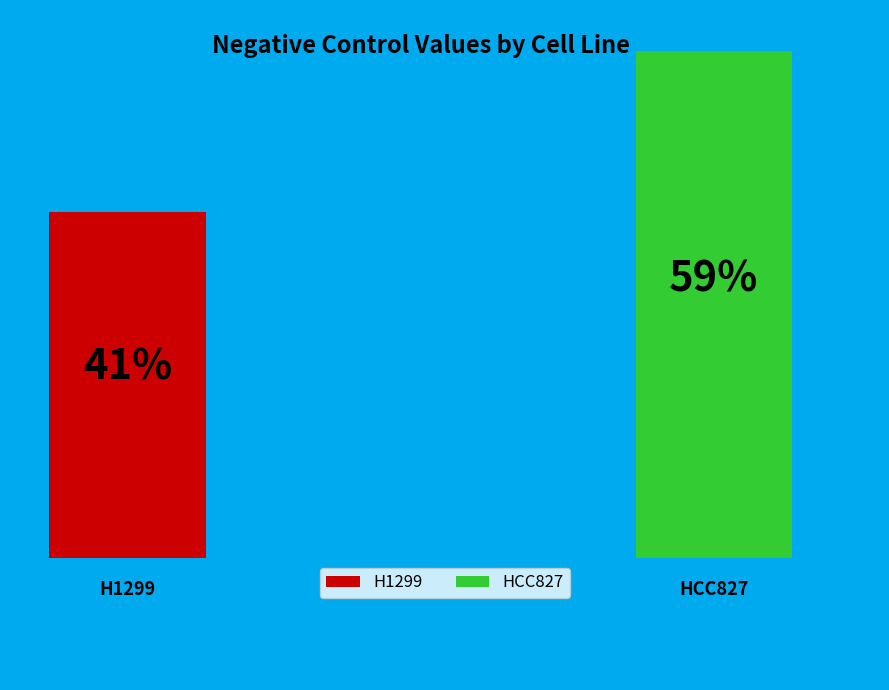

Count the number of slices in the pie.

2